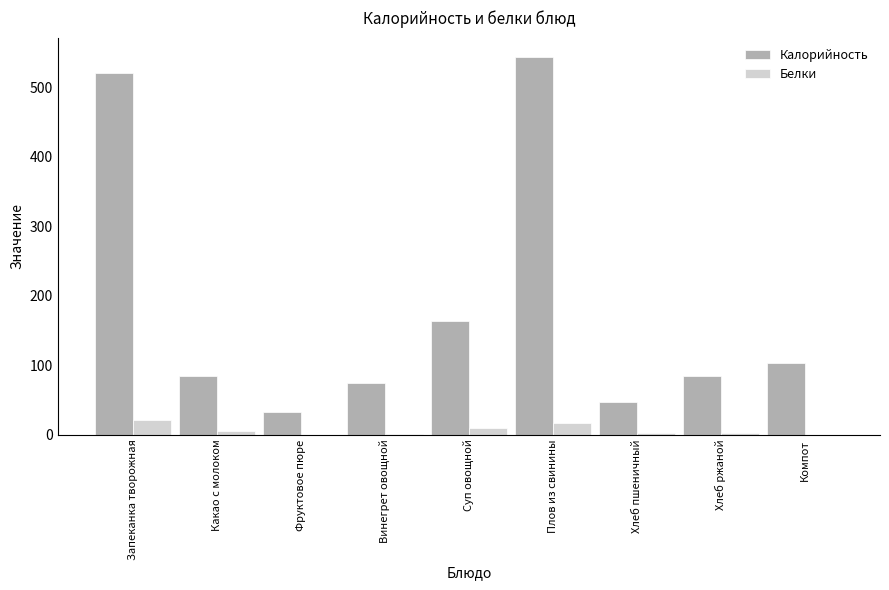

The value of Белки at Хлеб пшеничный is 2. True or false?

True